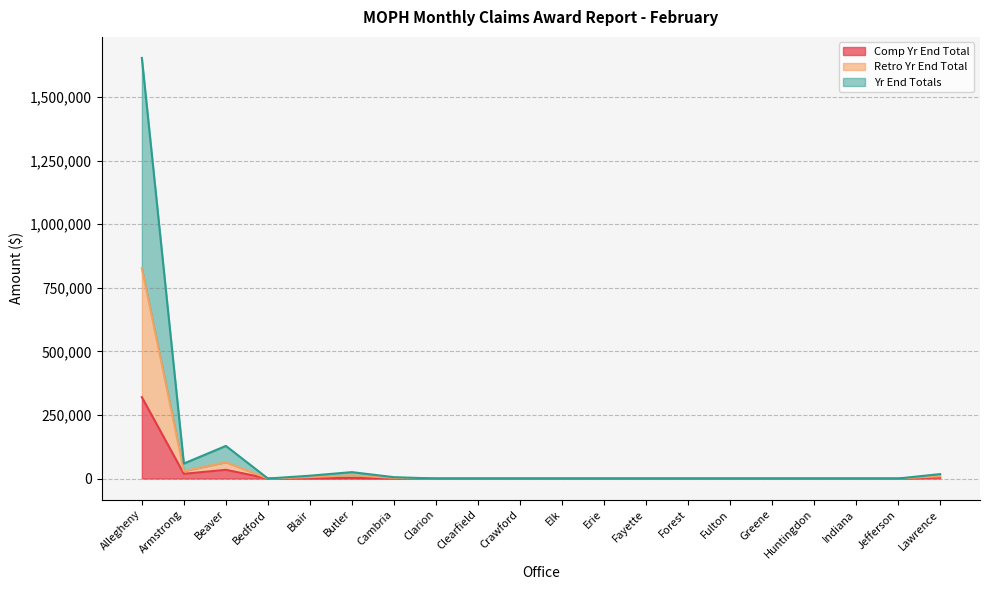

Reading right to left, what are all the values shown in this chart?

Comp Yr End Total: 3879	0	0	0	0	0	0	0	0	0	0	0	0	335	2259	996	0	34234	18390	319919
Retro Yr End Total: 8697	0	0	0	0	0	0	0	0	0	0	0	0	2606	12569	5530	0	64140	29439	827072
Yr End Totals: 17394	0	0	0	0	0	0	0	0	0	0	0	0	5212	25138	11060	0	128280	58878	1654144